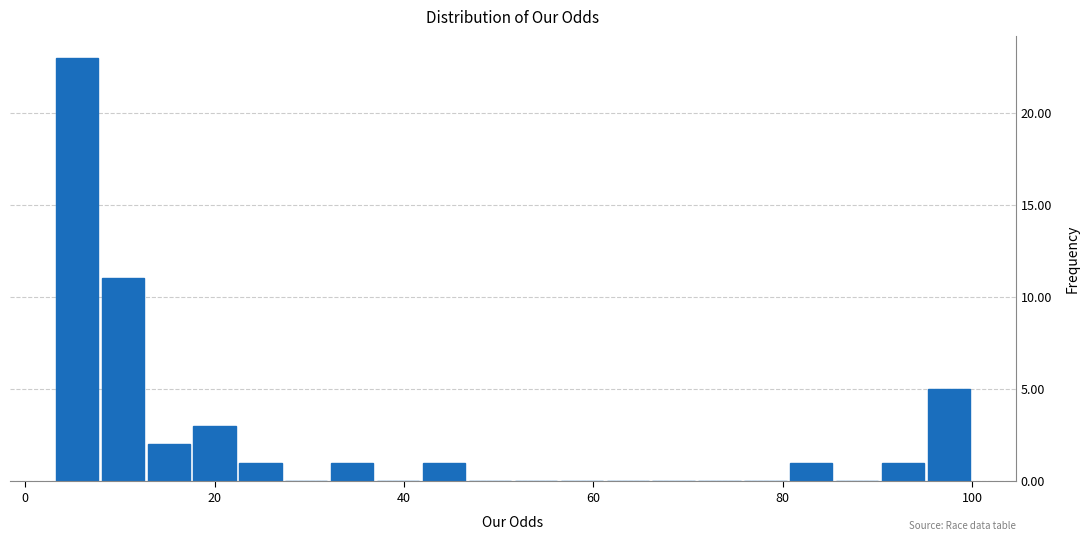

Around what value on the x-axis is the tallest bar? Give the approximate position of its centre, as read against the axis.

6